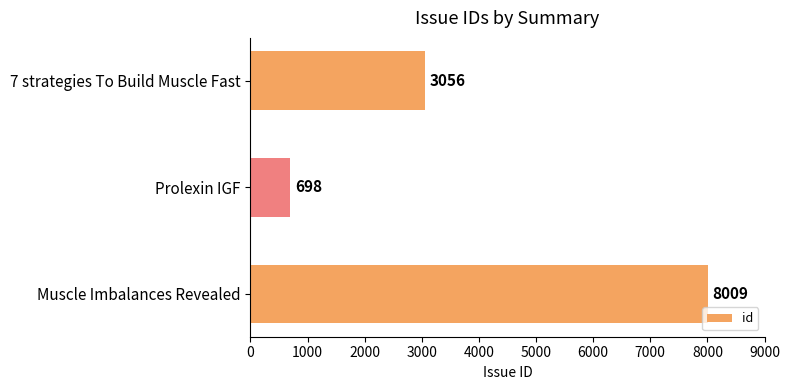

What is the smallest value displayed?

698